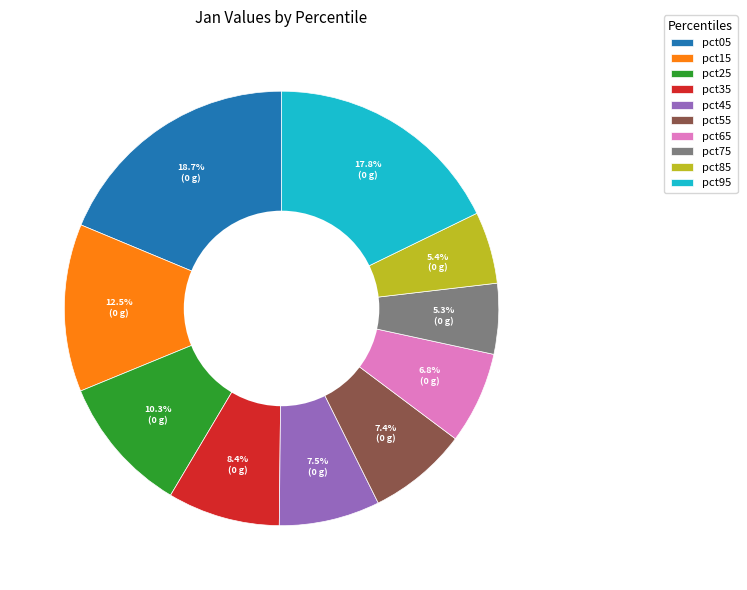

Does pct65 account for over 50% of the chart?

No